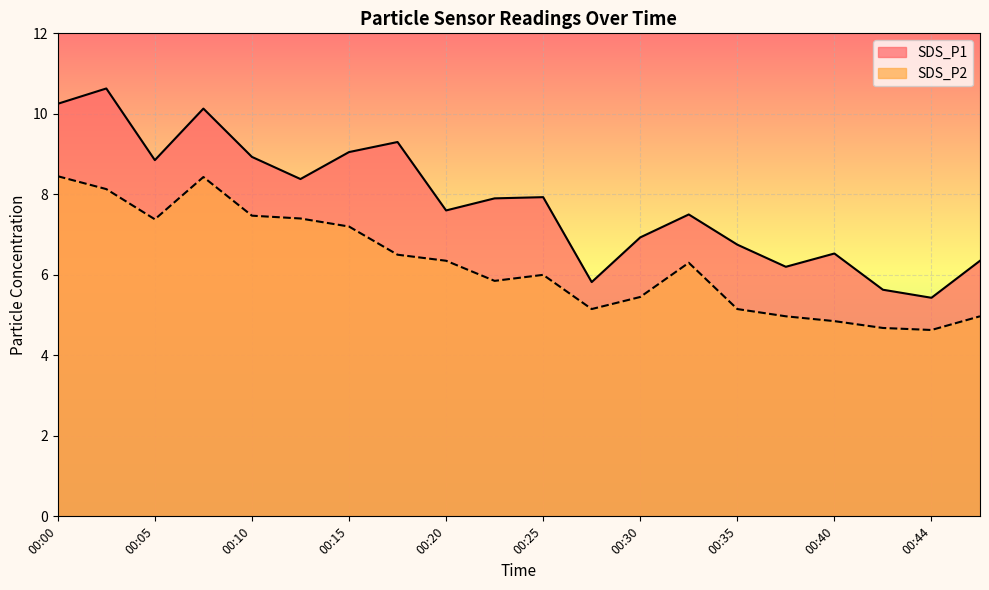

Rank the series at 00:42 from highest to lowest value.

SDS_P1, SDS_P2